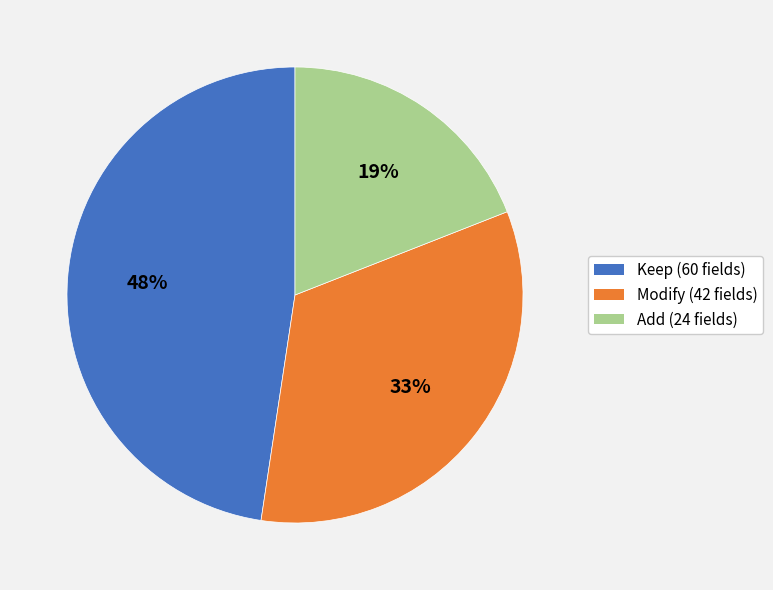

Count the number of slices in the pie.

3